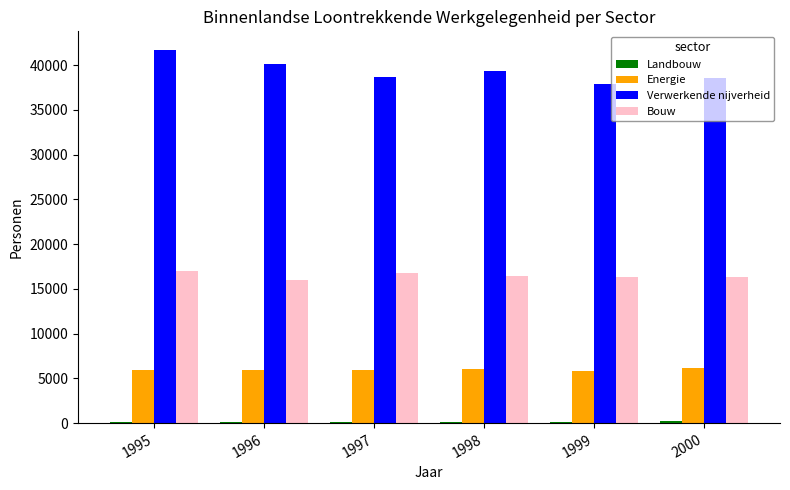

What is the spread (max minus min) of values at 1995?

41547